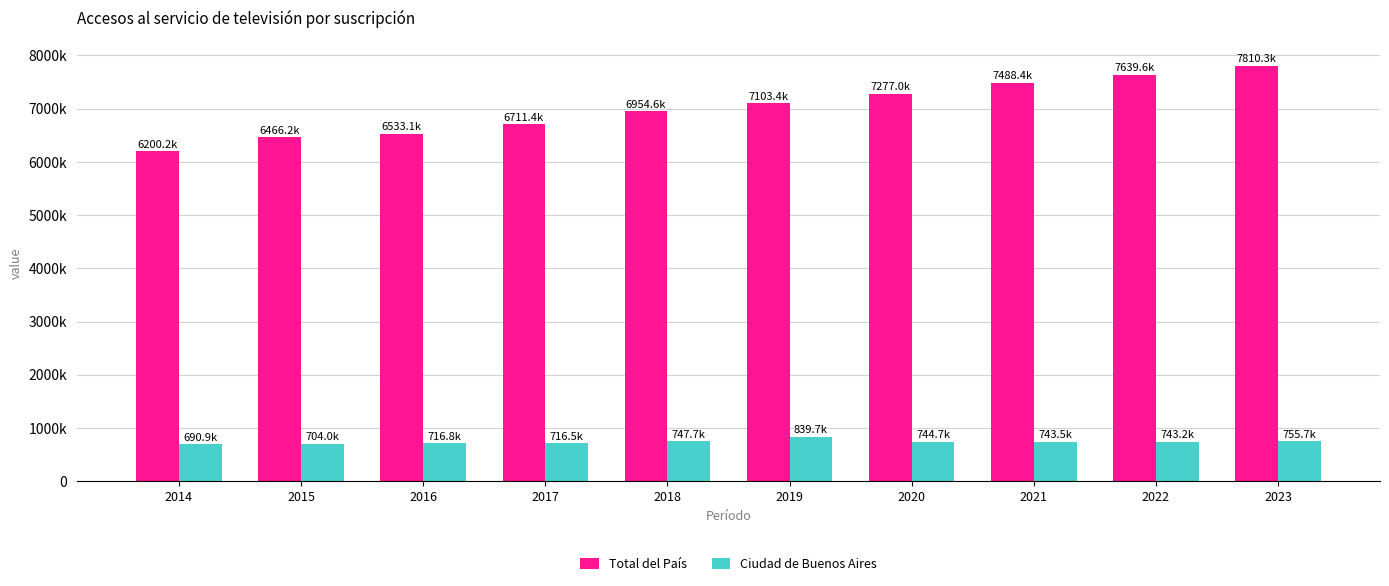

Which series has the widest spread of values?

Total del País